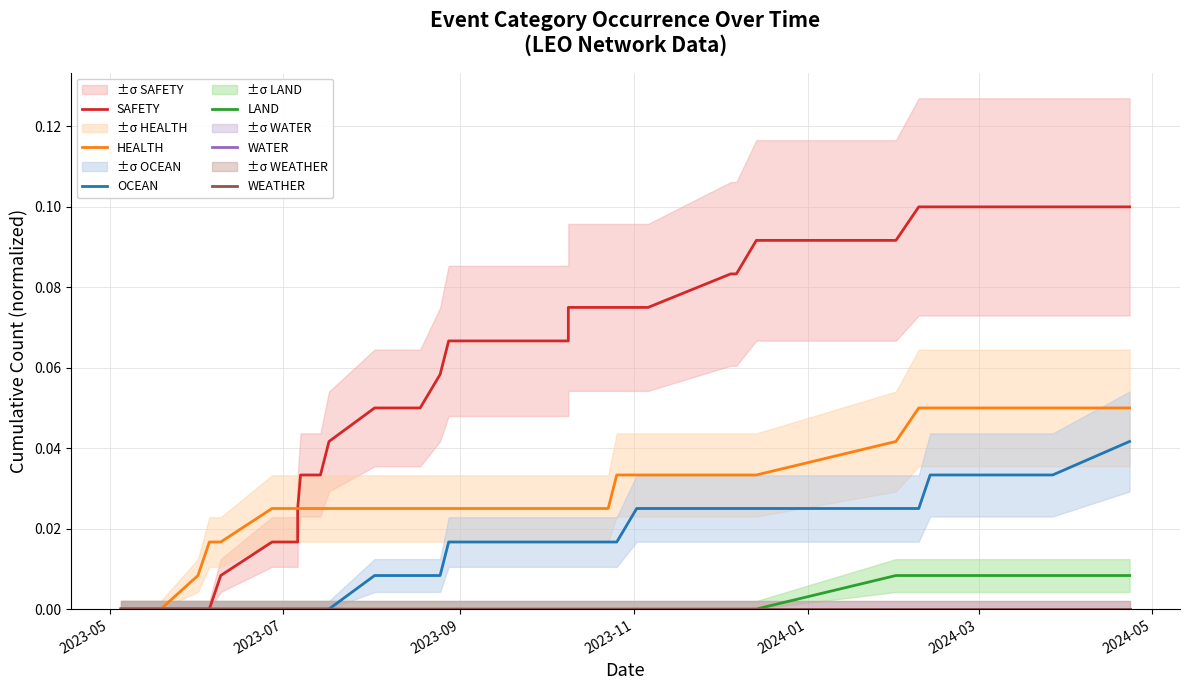

Which category has the lowest value in the LAND series?

2023-05